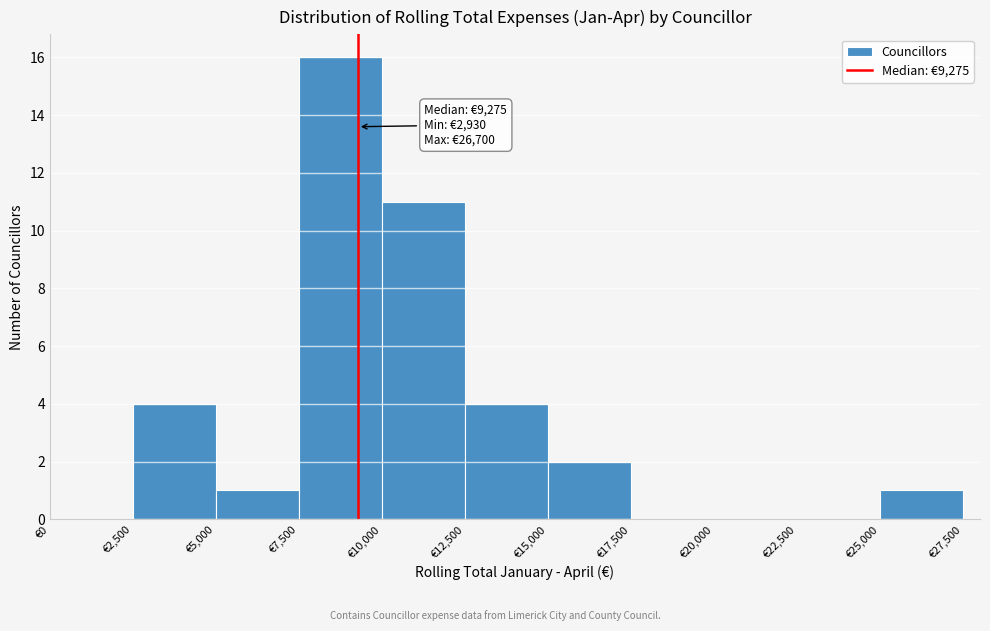

Which range on the x-axis has the tallest bar?

7500 to 10000